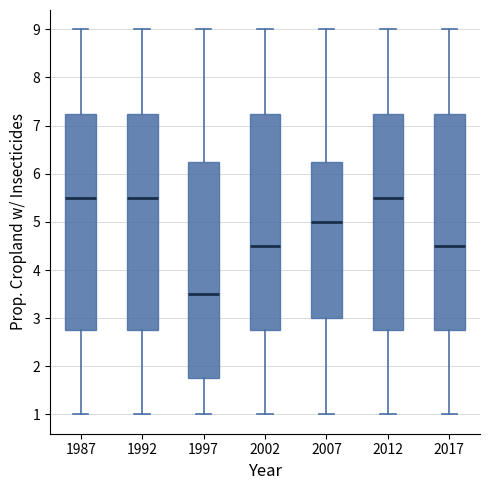

Reading left to right, read every box against the y-axis: the position of its median line, the range the box covers, and the ends of its whiskers. The values are not printed on the chart, so give them approximately, as read against the axis.

1987: median 5.5, box 2.8 to 7.3, whiskers 1.0 to 9.0
1992: median 5.5, box 2.8 to 7.3, whiskers 1.0 to 9.0
1997: median 3.5, box 1.8 to 6.3, whiskers 1.0 to 9.0
2002: median 4.5, box 2.8 to 7.3, whiskers 1.0 to 9.0
2007: median 5.0, box 3.0 to 6.3, whiskers 1.0 to 9.0
2012: median 5.5, box 2.8 to 7.3, whiskers 1.0 to 9.0
2017: median 4.5, box 2.8 to 7.3, whiskers 1.0 to 9.0